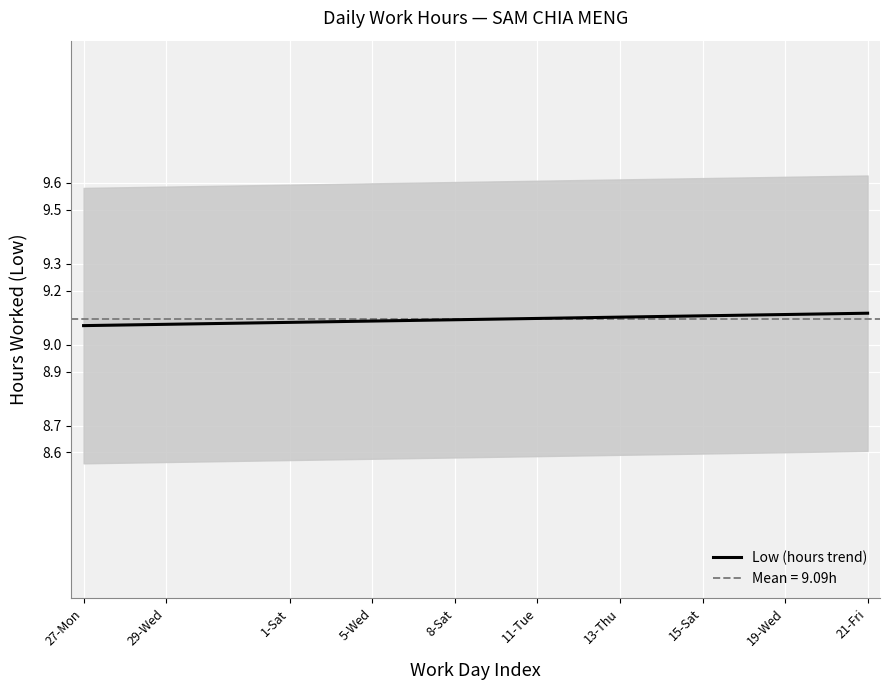

The value of Low (hours trend) at 13-Thu is 15.4. True or false?

False